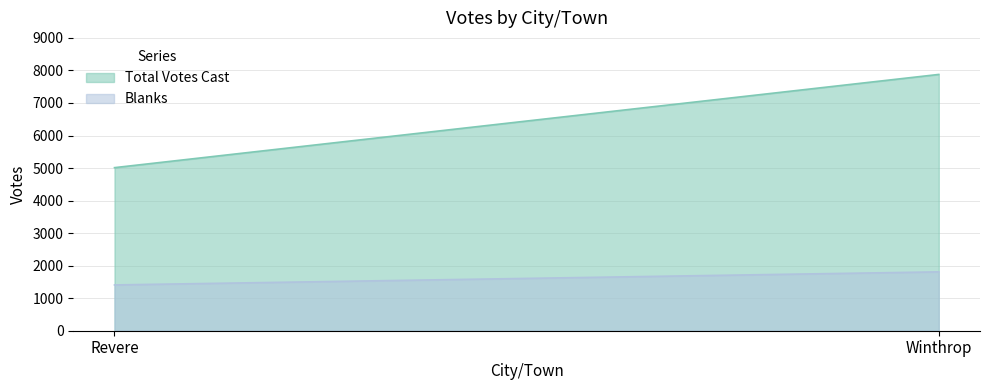

Does the chart have visible grid lines?

Yes